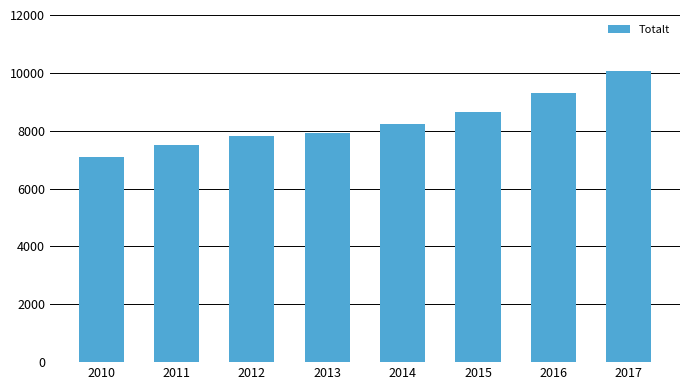

Is it true that the value at 2013 is 7920?

True